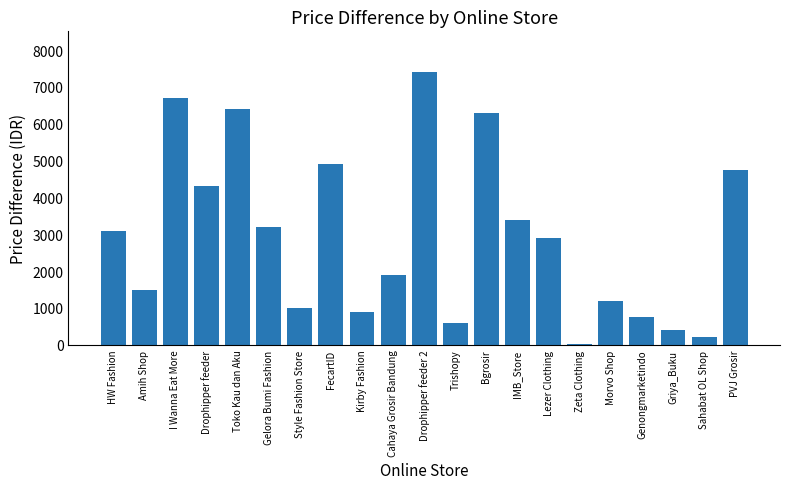

What is the change in value from HW Fashion to Cahaya Grosir Bandung?

-1200